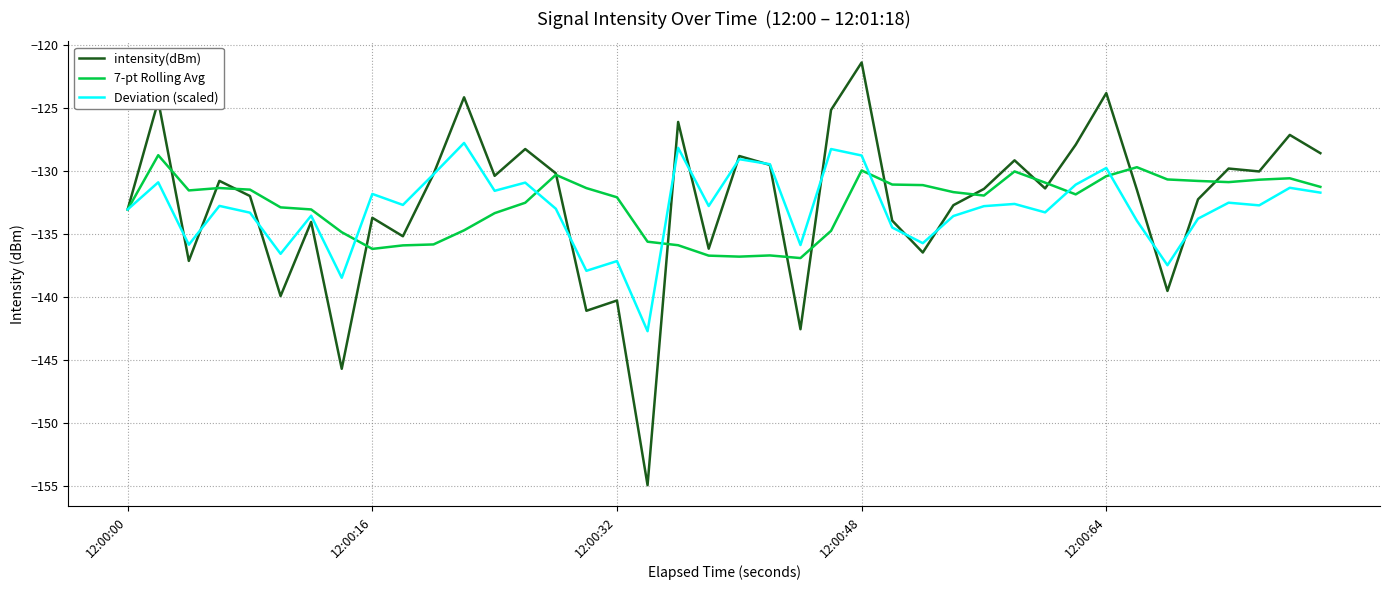

Which series has the largest range (max minus min)?

intensity(dBm)